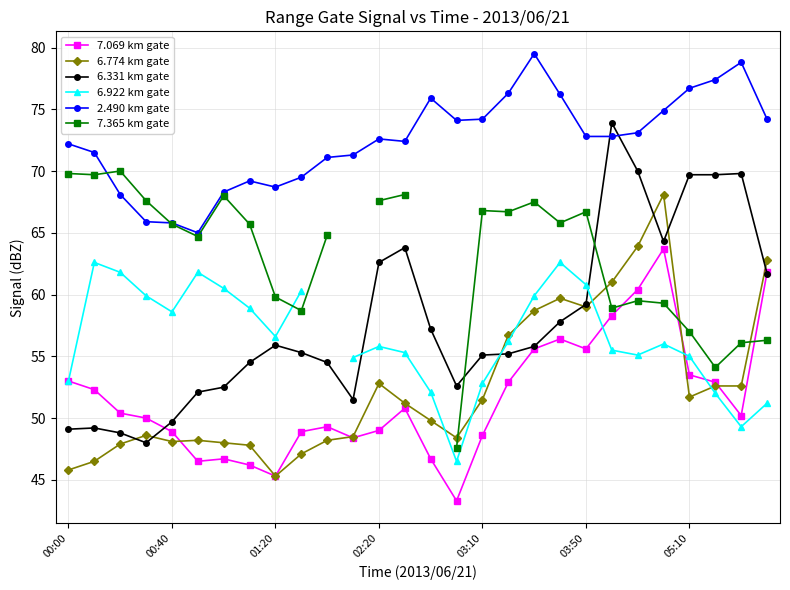

The value of 7.069 km gate at 05:10 is 33.9. True or false?

False